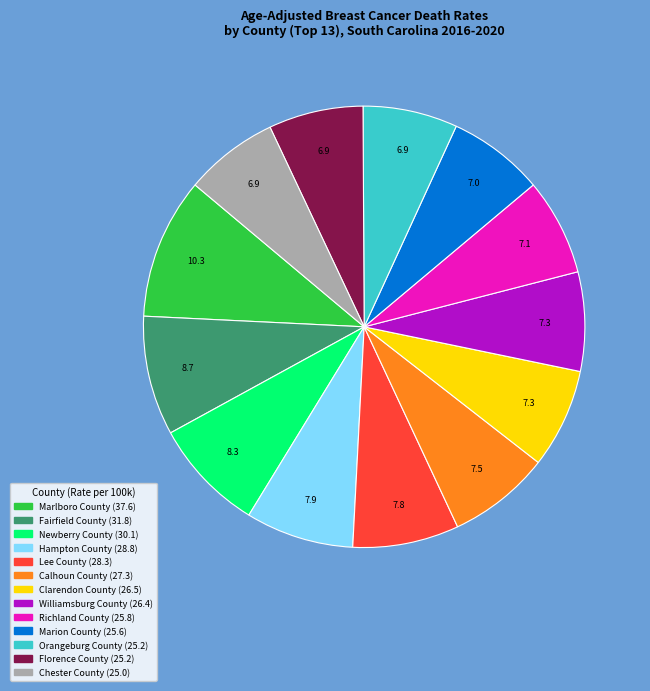

Do Marion County and Lee County together represent more than half of the pie?

No